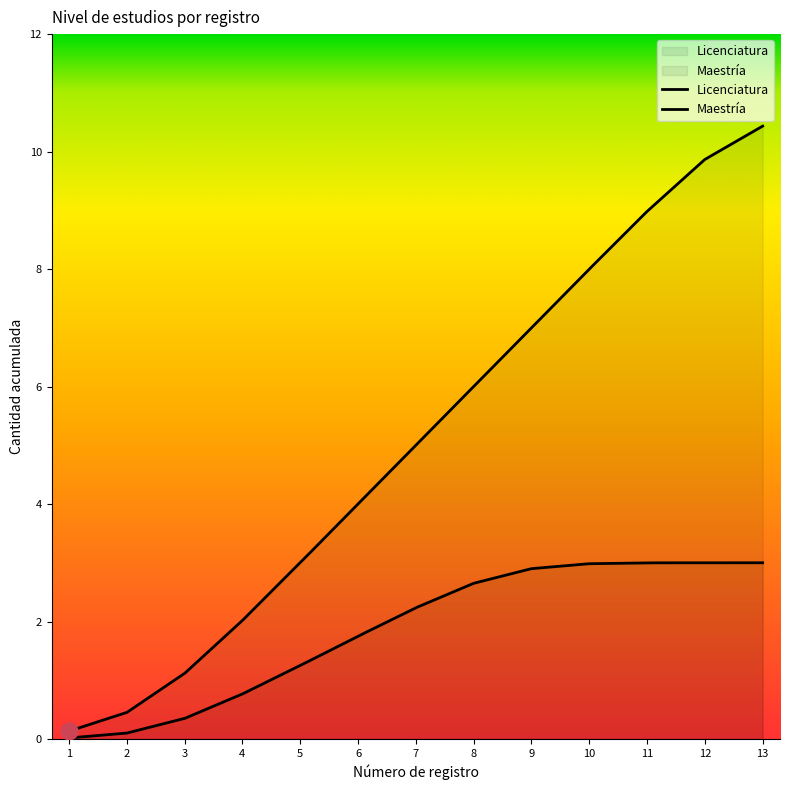

True or false: Licenciatura and Maestría cross at least once.

False